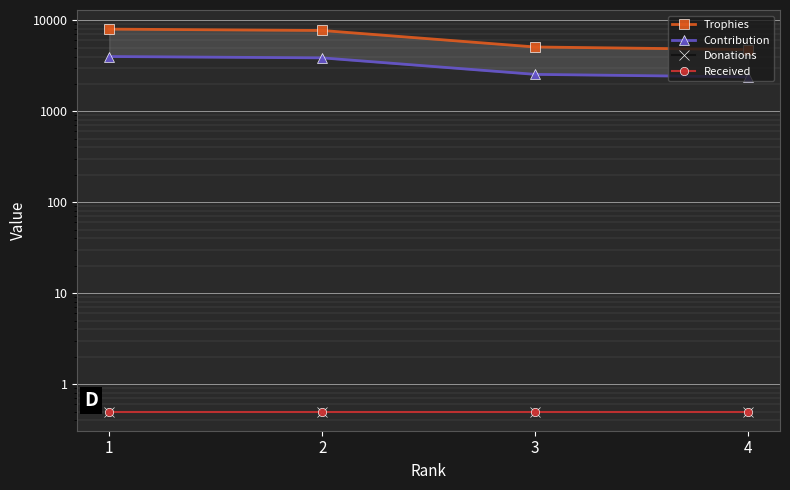

What is the difference between the maximum and minimum values in the Contribution series?

1614.0